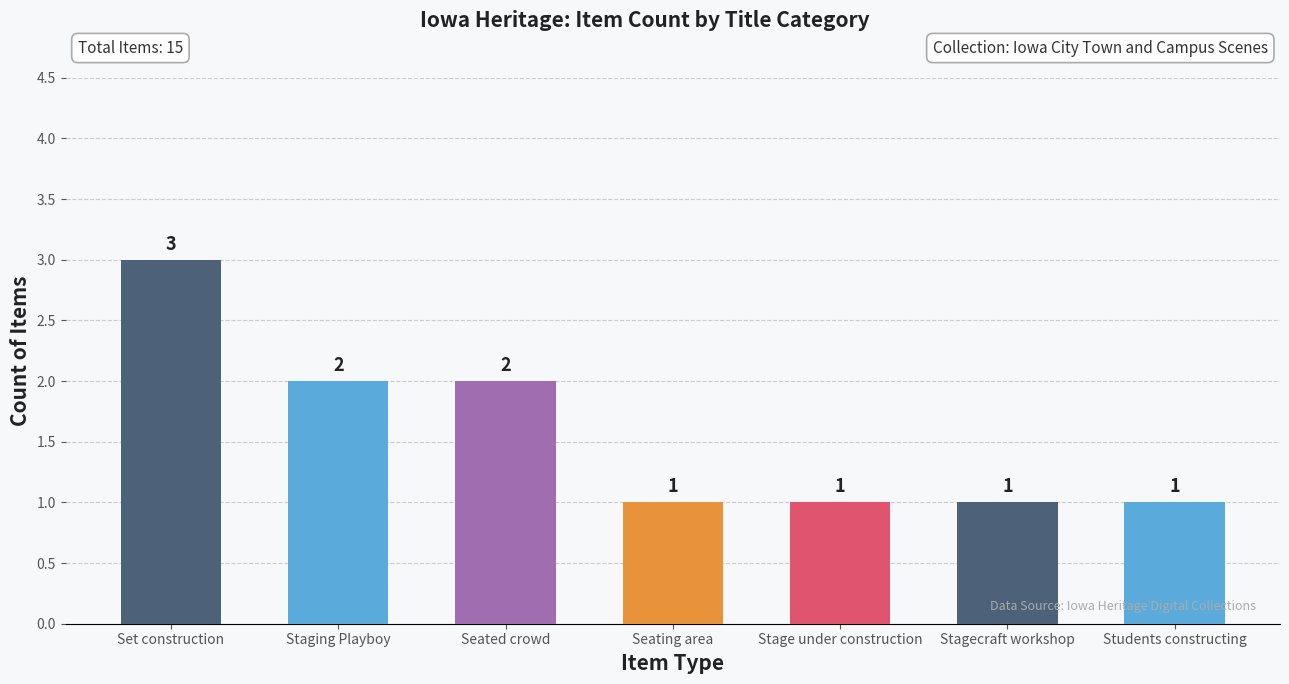

What is the change in value from Seated crowd to Stagecraft workshop?

-1